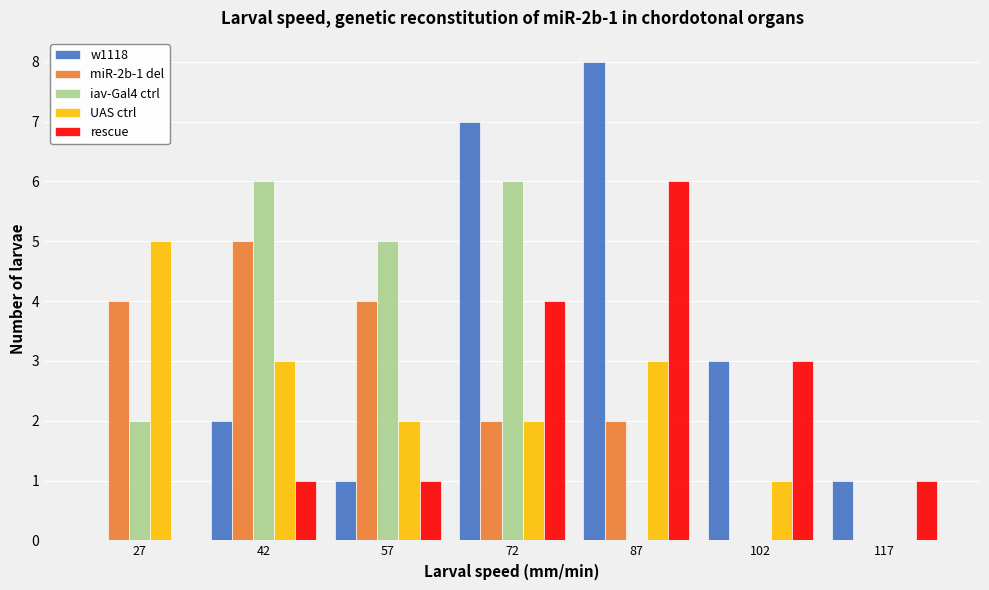

In the UAS ctrl series, which range on the x-axis has the tallest bar?

20 to 35